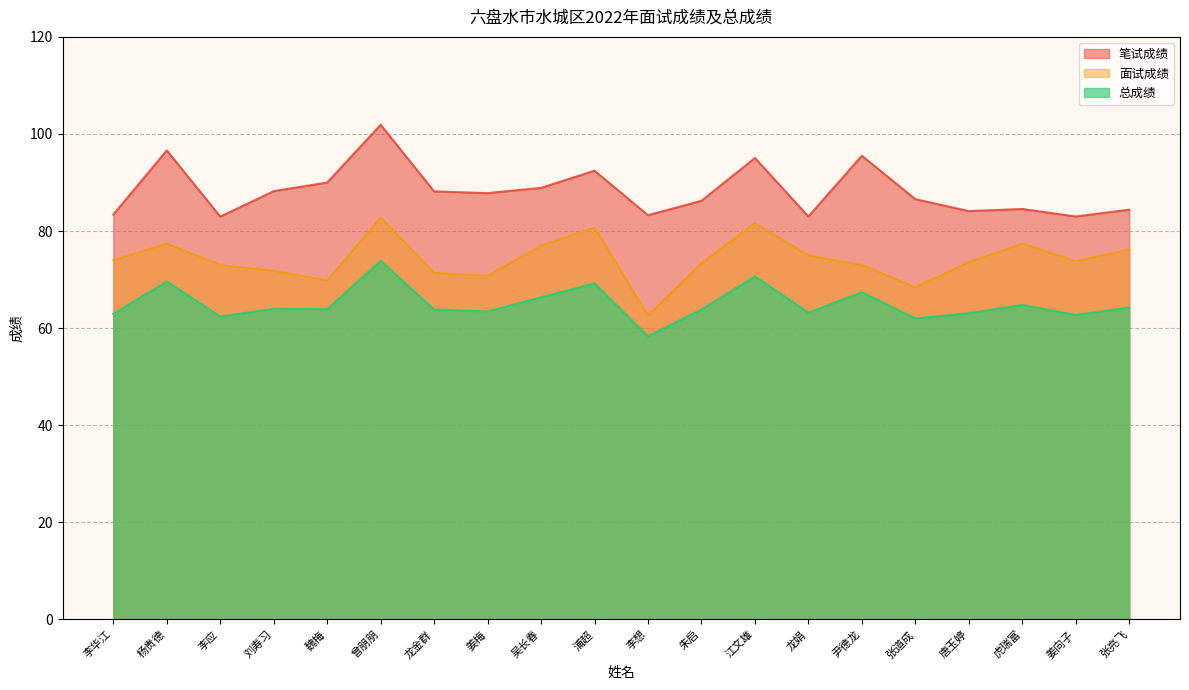

At how many categories does at least one series exceed 94?

4